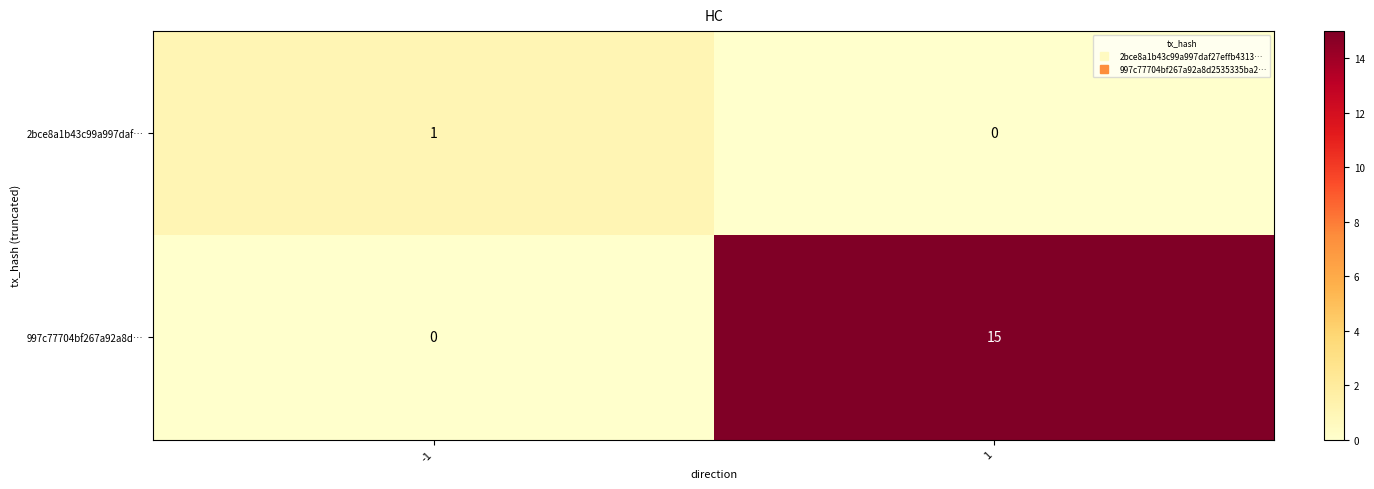

What is the average value of the 997c77704bf267a92a8d… series?

8